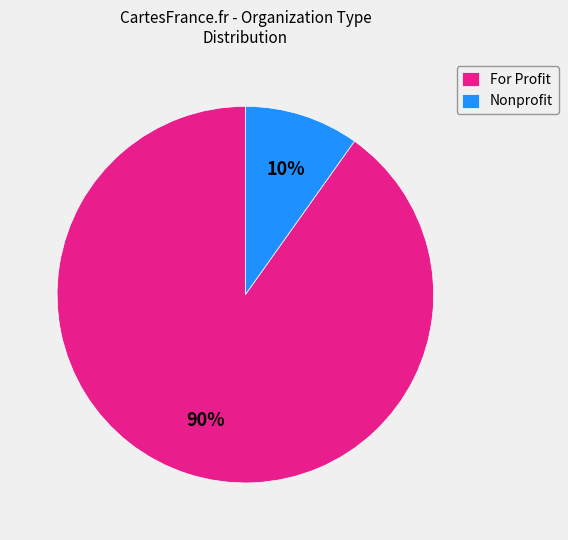

To the nearest percent, what is the combined percentage of For Profit and Nonprofit?

100%